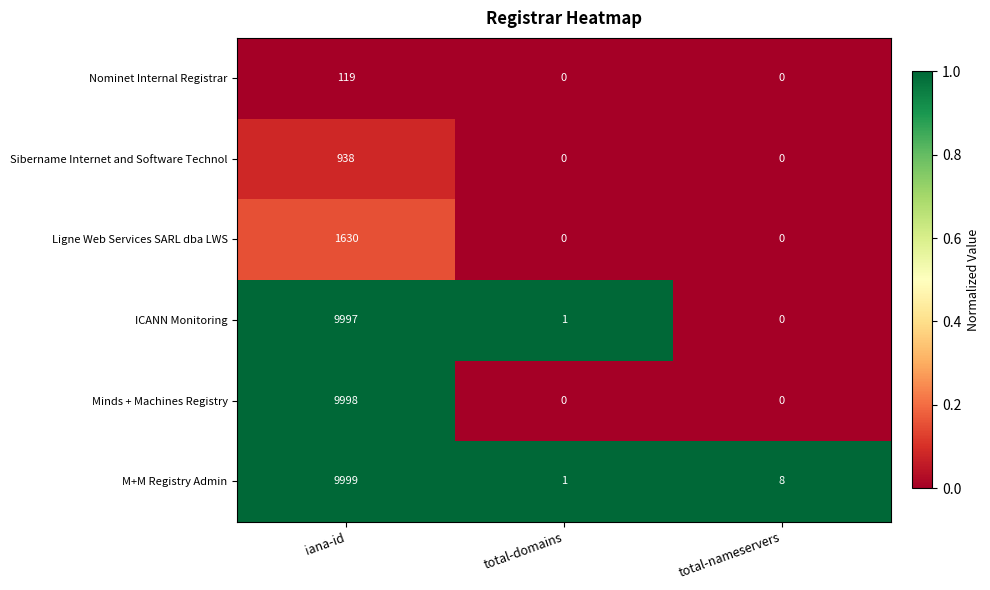

At which category does the chart reach its peak across all series?

iana-id